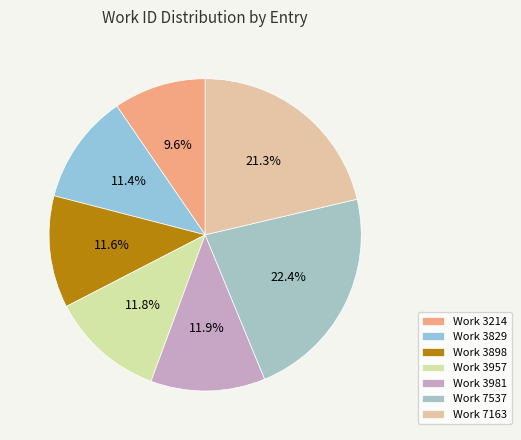

What is the total percentage of Work 7537 and Work 3214?

32.0%